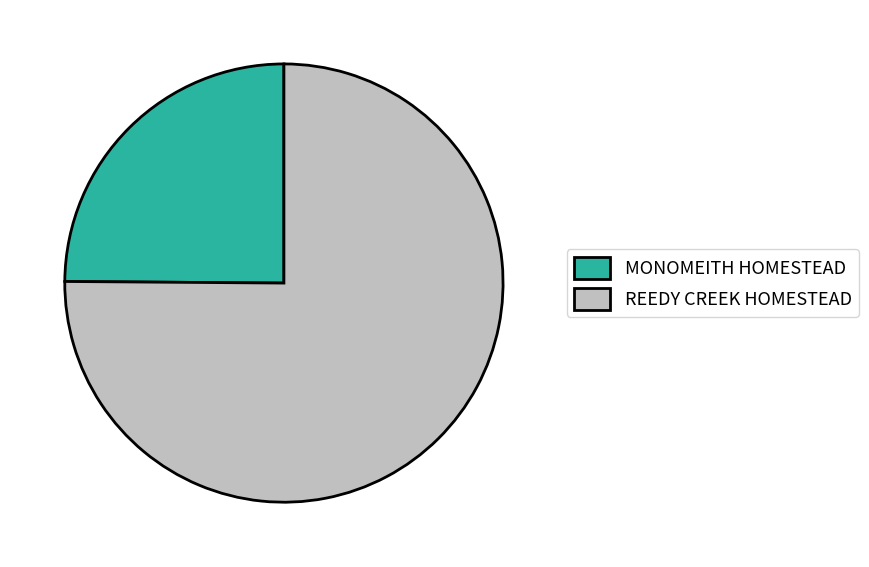

Which slice is the largest?

REEDY CREEK HOMESTEAD